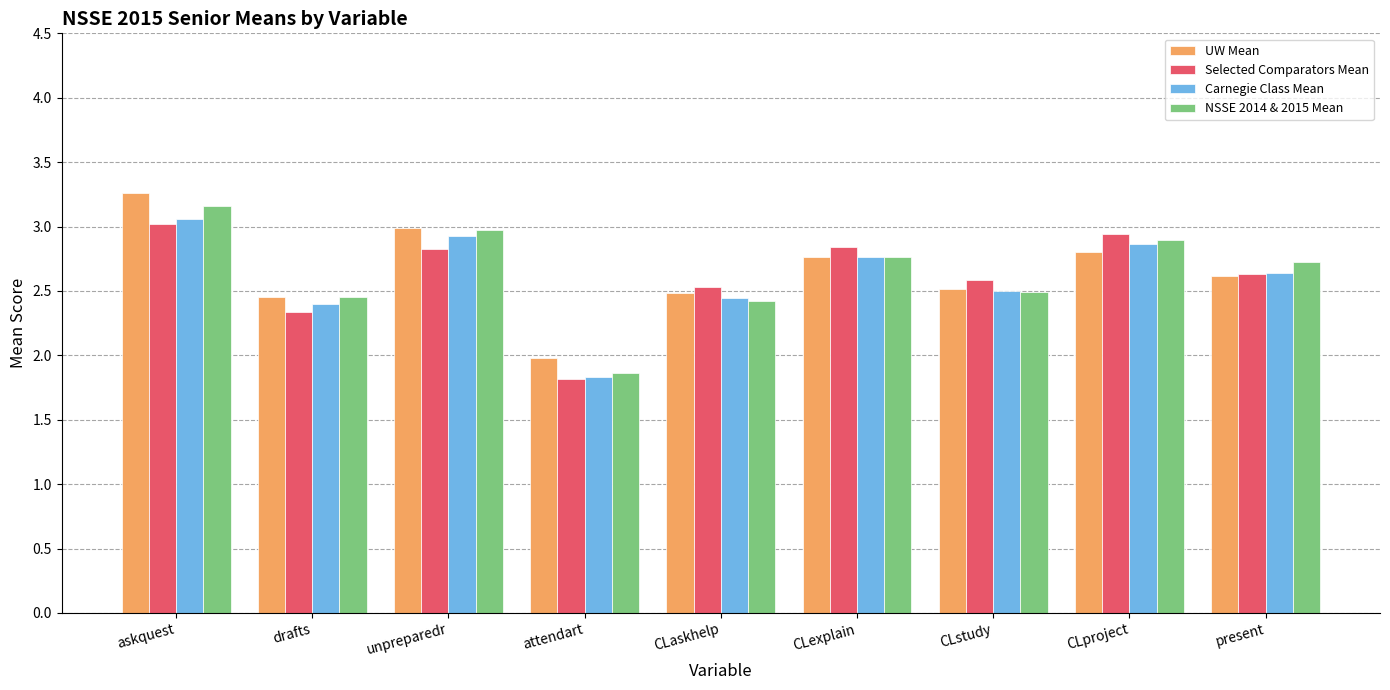

The value of Selected Comparators Mean at askquest is 3.0. True or false?

True